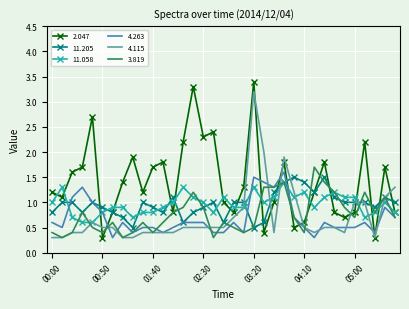

Which series has the largest total across all categories?

2.047